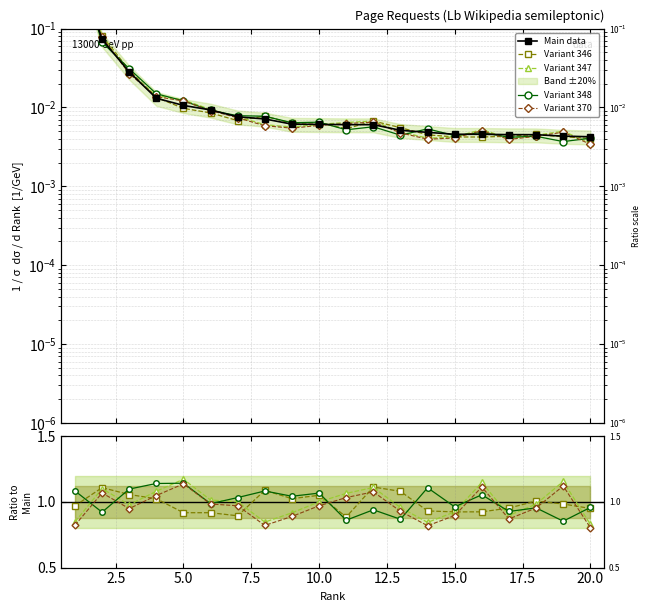

What is the value of the 1st point from the left?

0.8